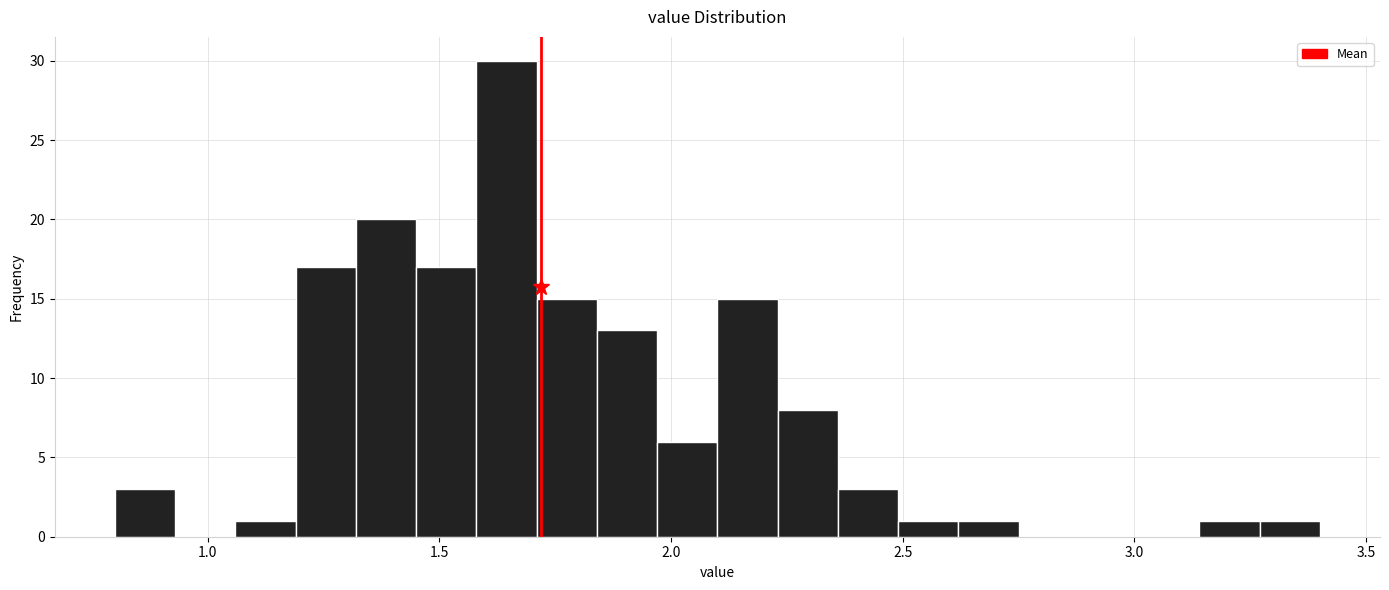

Read against the x-axis, roughly where is the centre of the tallest bar?

1.65